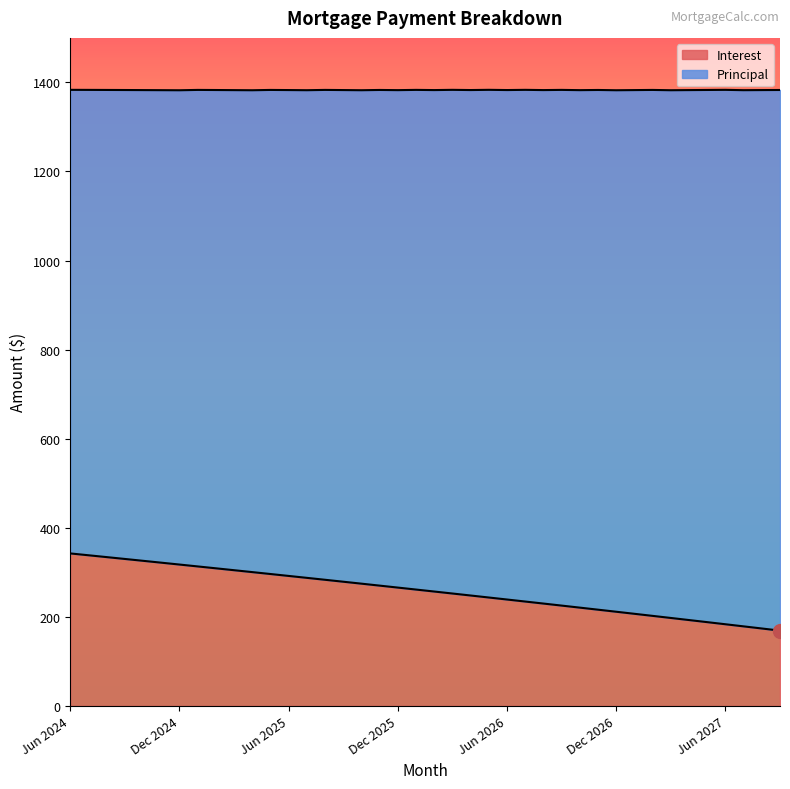

Which category has the highest value across all series?

Jun 2024